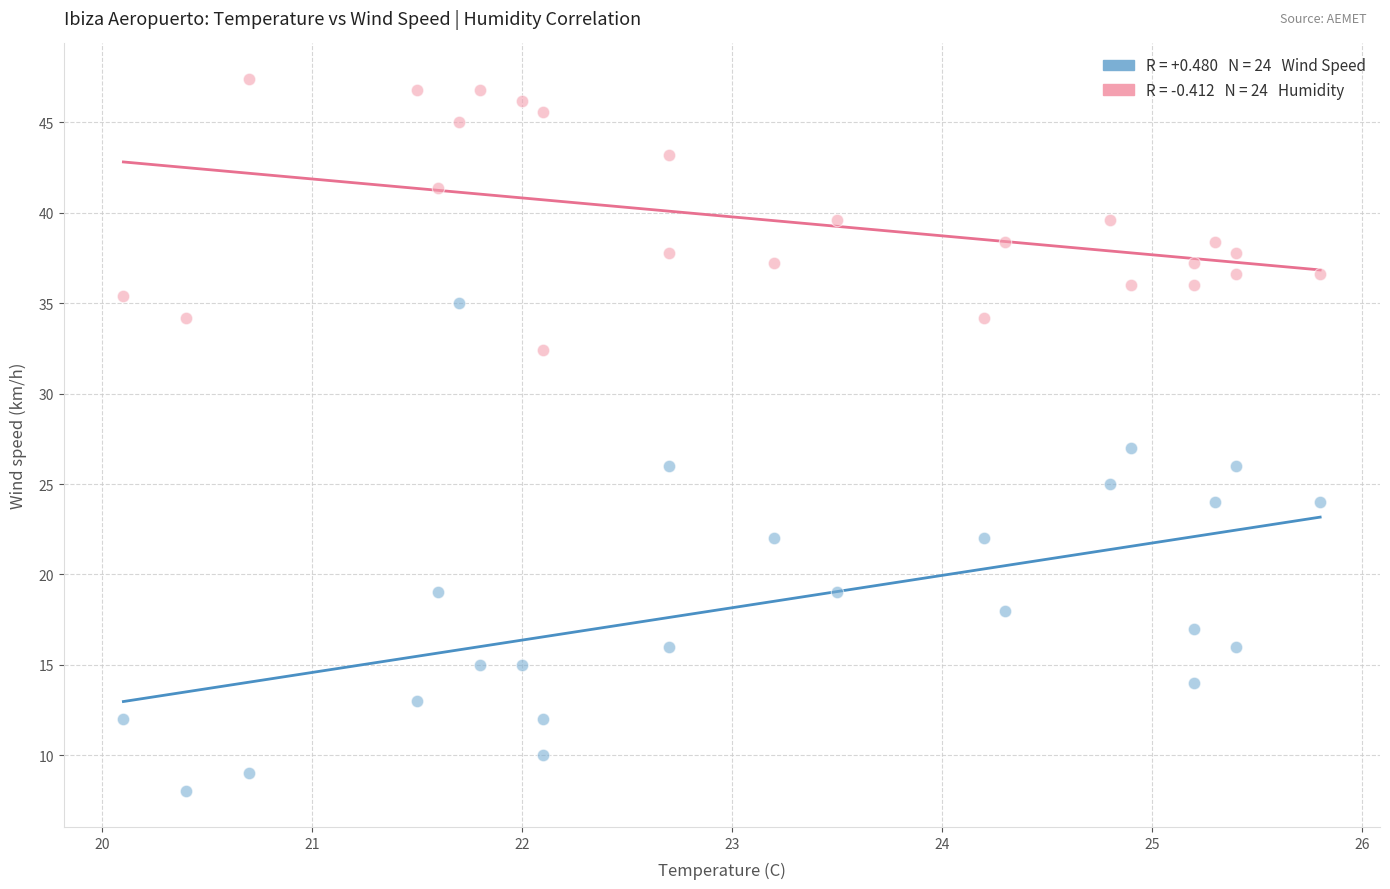

Across all data points, what is the range of X values (max minus min)?

5.7